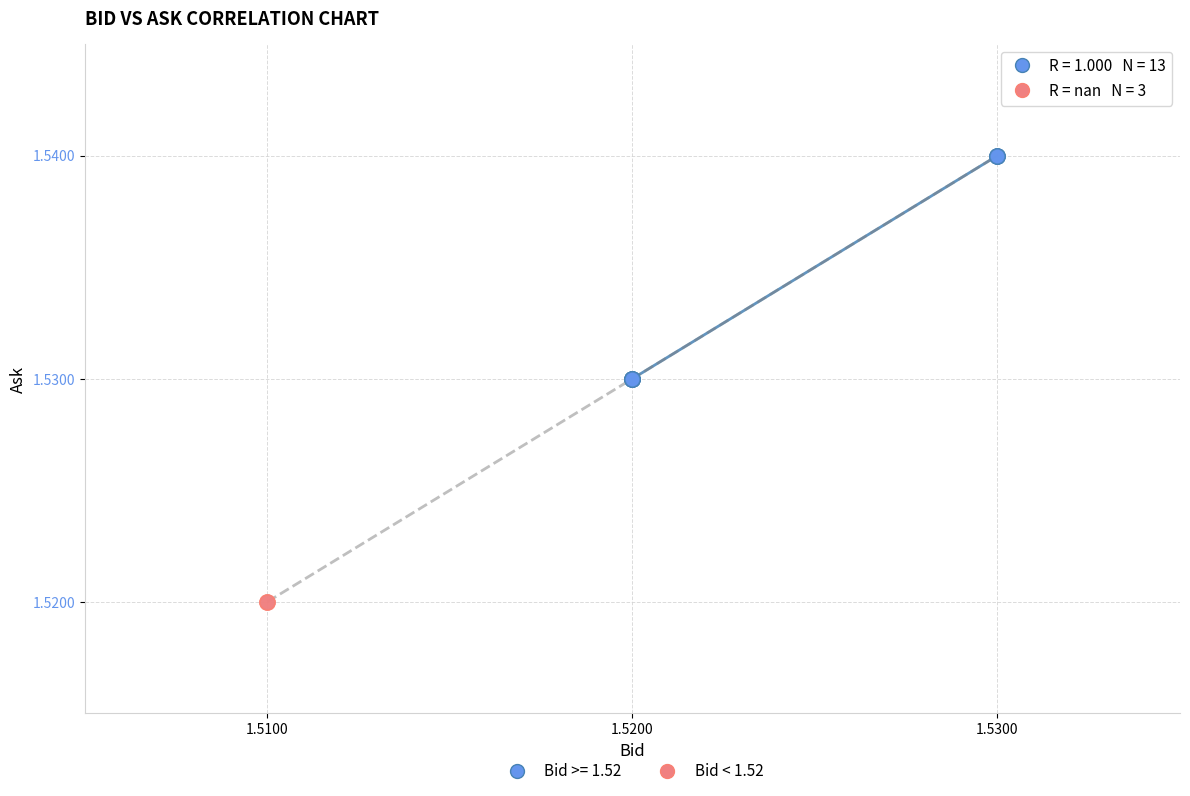

What are all the series names shown in the legend?

Bid >= 1.52, Bid < 1.52